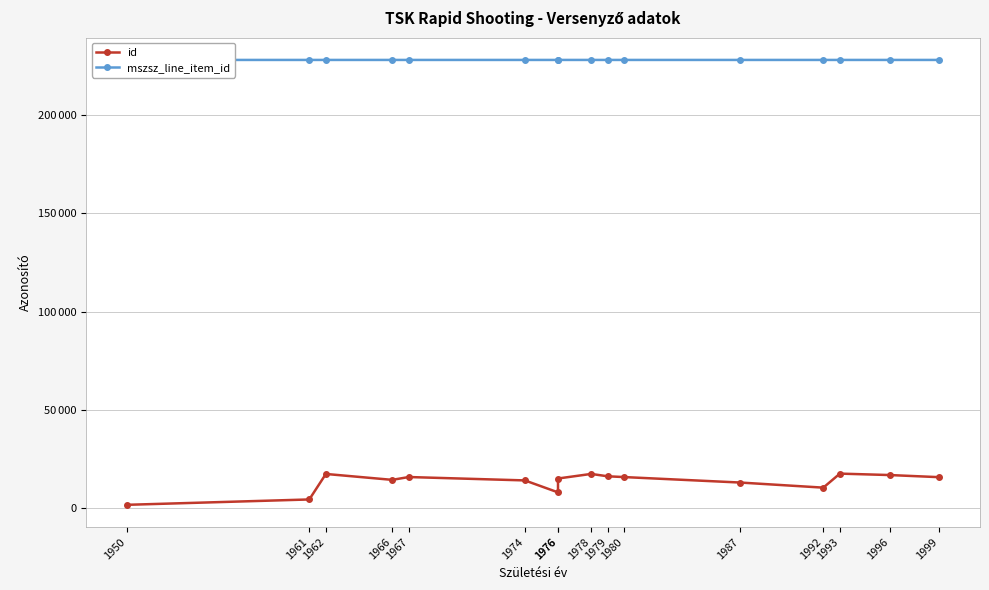

True or false: id and mszsz_line_item_id cross at least once.

False